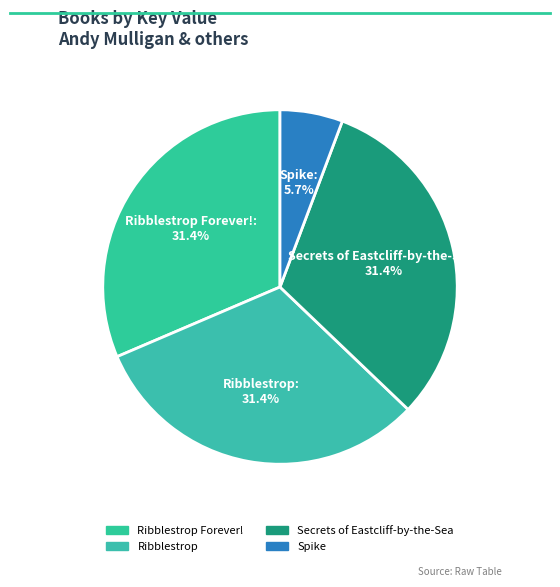

Count the number of slices in the pie.

4